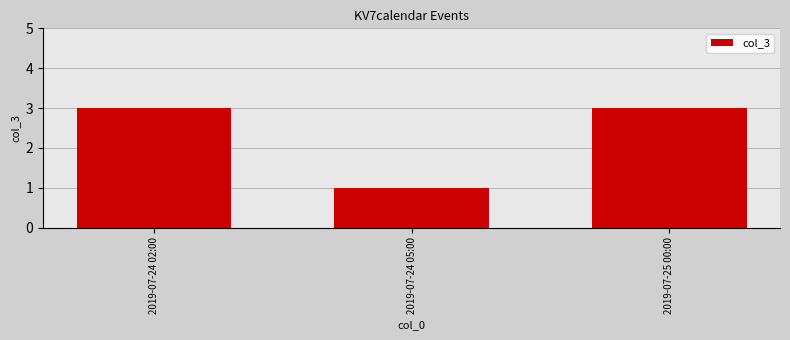

What is the maximum value shown in the chart?

3